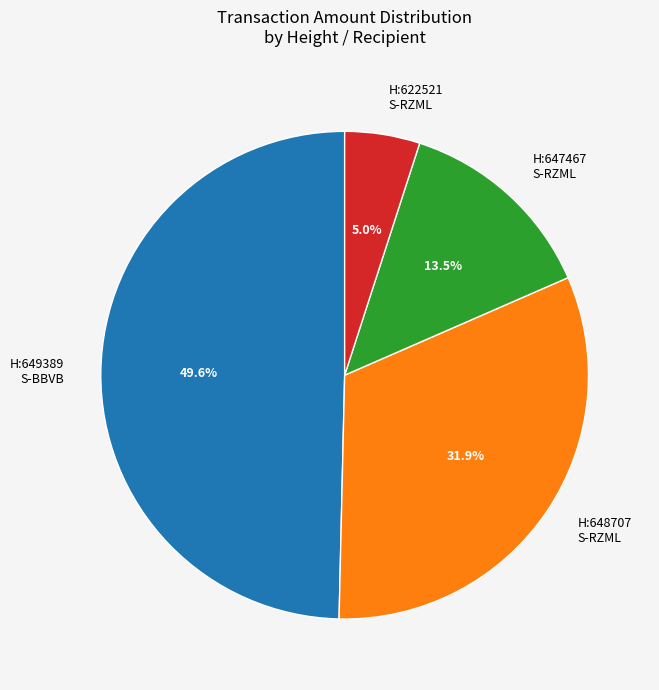

How many segments does this pie chart have?

4